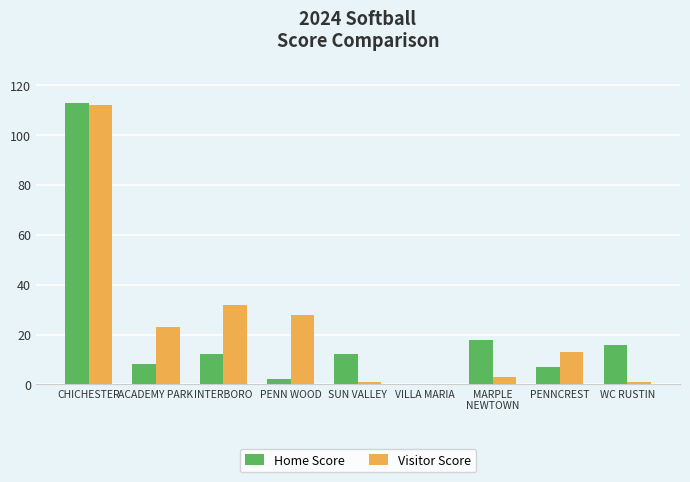

Where does the Visitor Score series first go above 13?

CHICHESTER